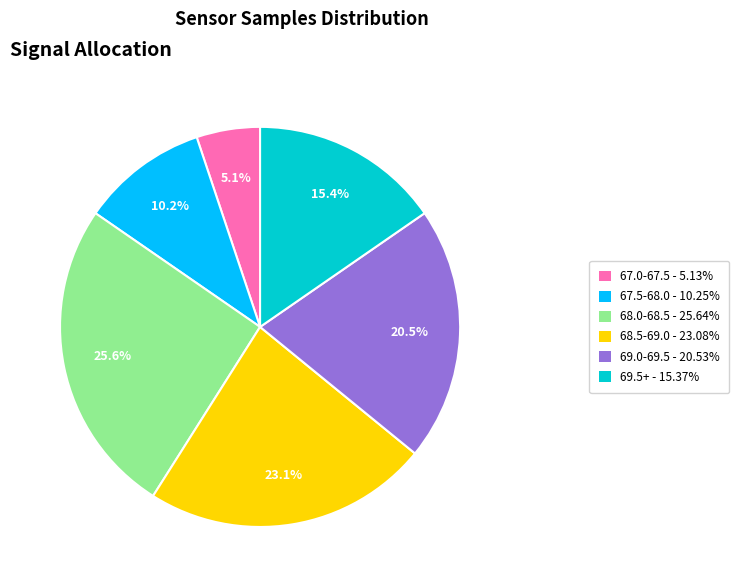

Count the number of slices in the pie.

6